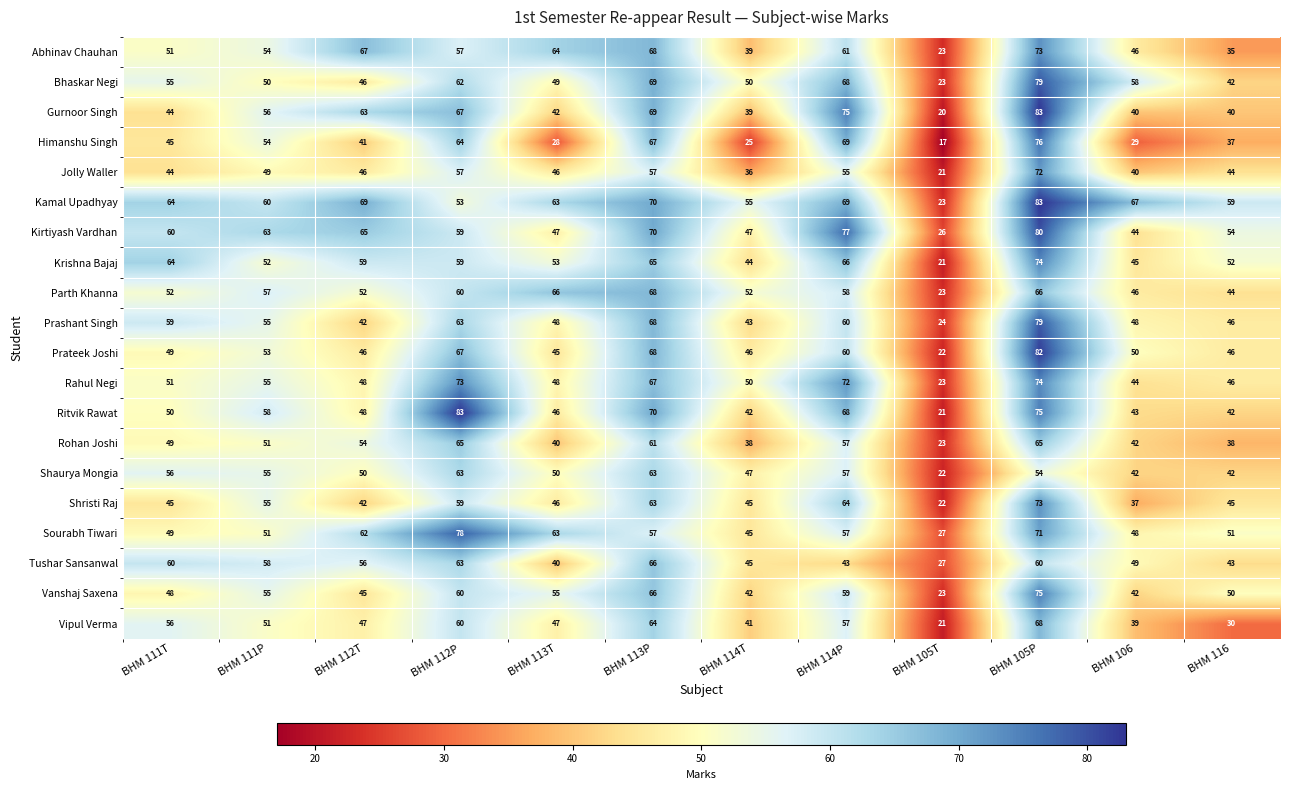

What is the total value across all series at BHM 112T?

1048